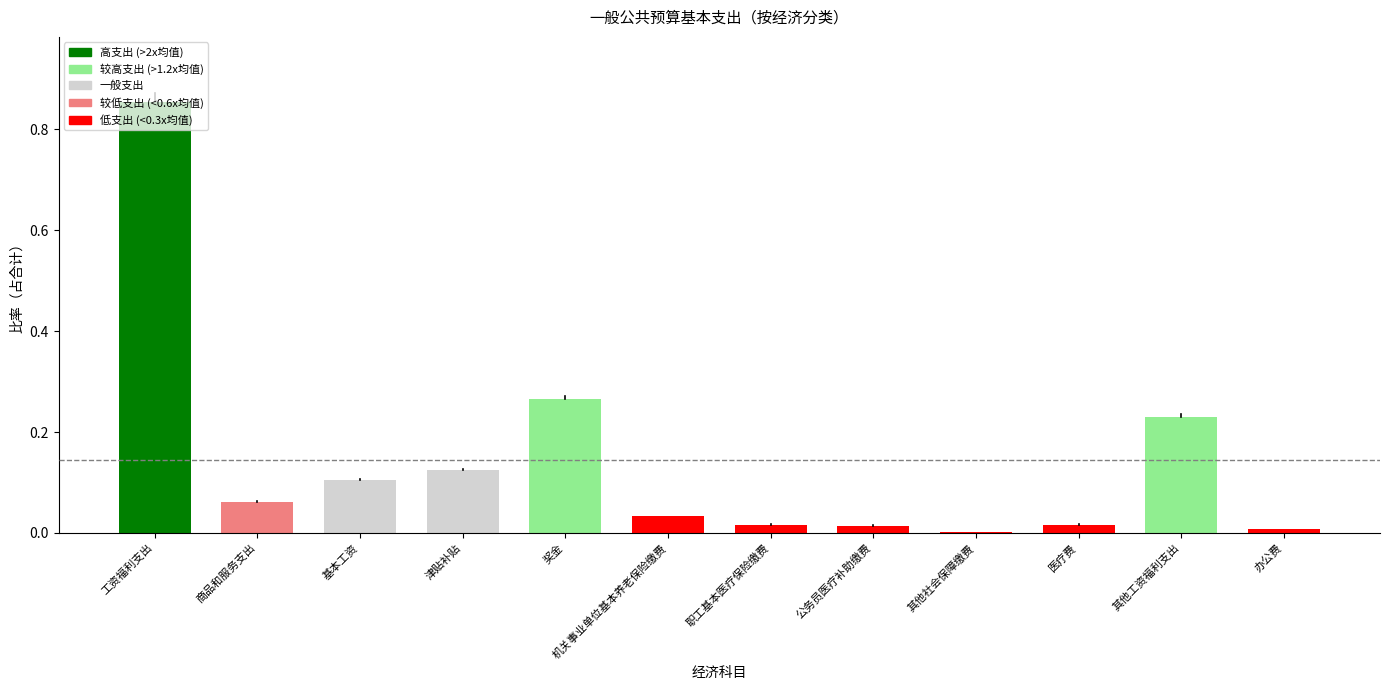

What is the sum of the values at 其他工资福利支出 and 工资福利支出?

1.1